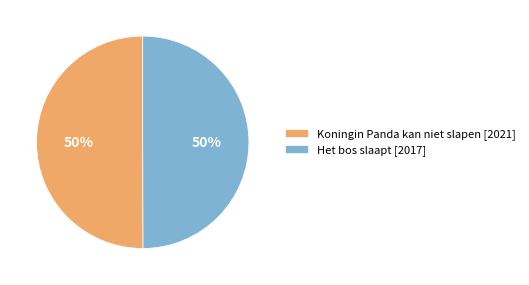

Is it true that Koningin Panda kan niet slapen is 56% of the pie?

False